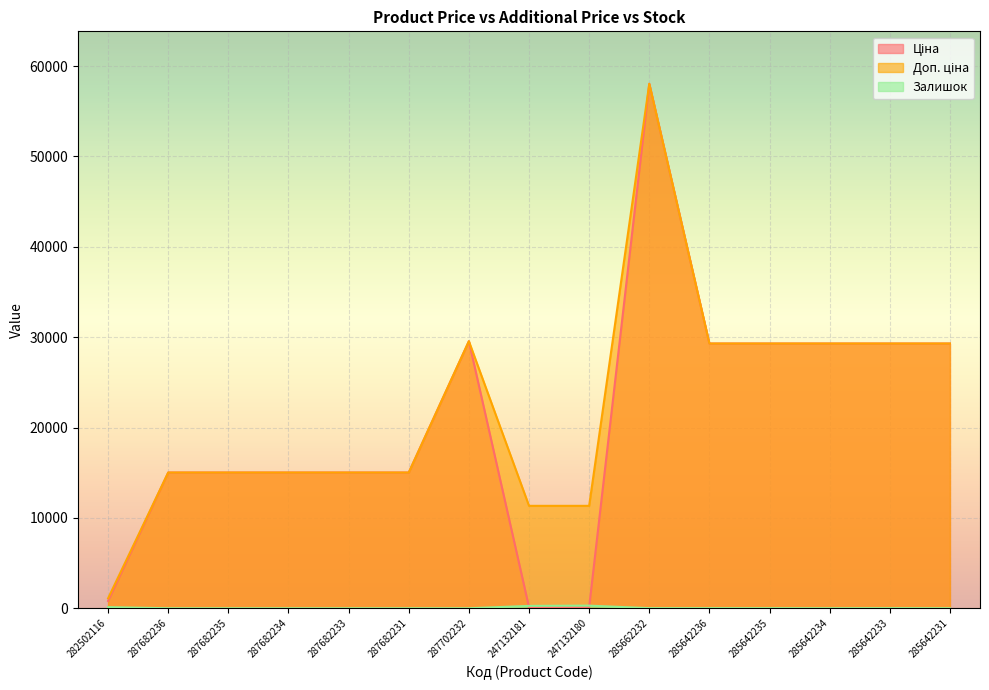

List the labels in order of Залишок value, smallest first.

287682236, 287682235, 287682234, 287682233, 287682231, 287702232, 285642231, 285642234, 285642235, 285662232, 285642236, 285642233, 282502116, 247132181, 247132180